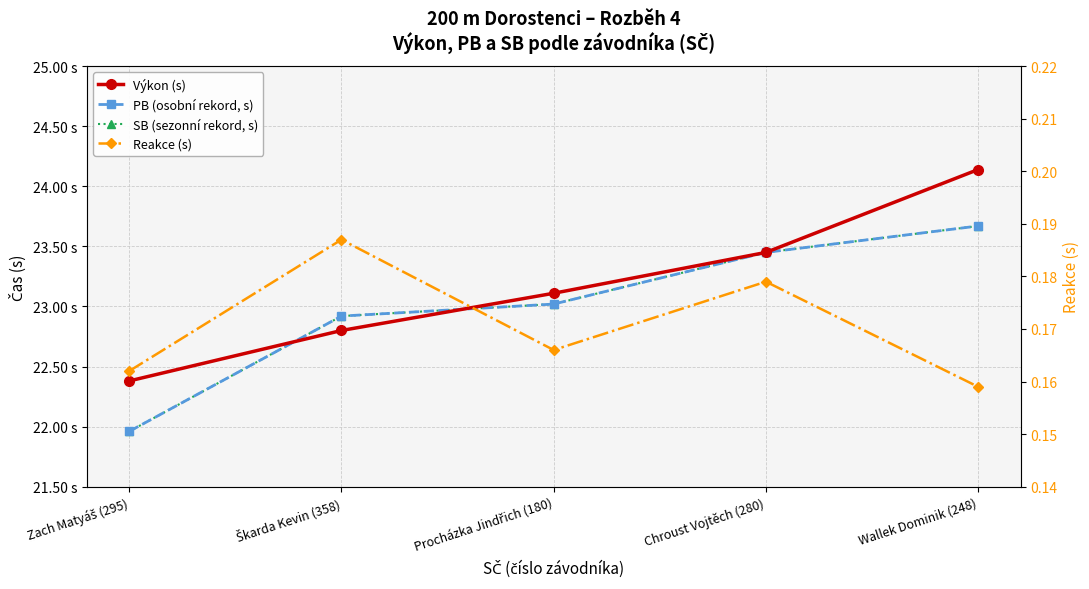

What position from the right is Škarda Kevin (358)?

4